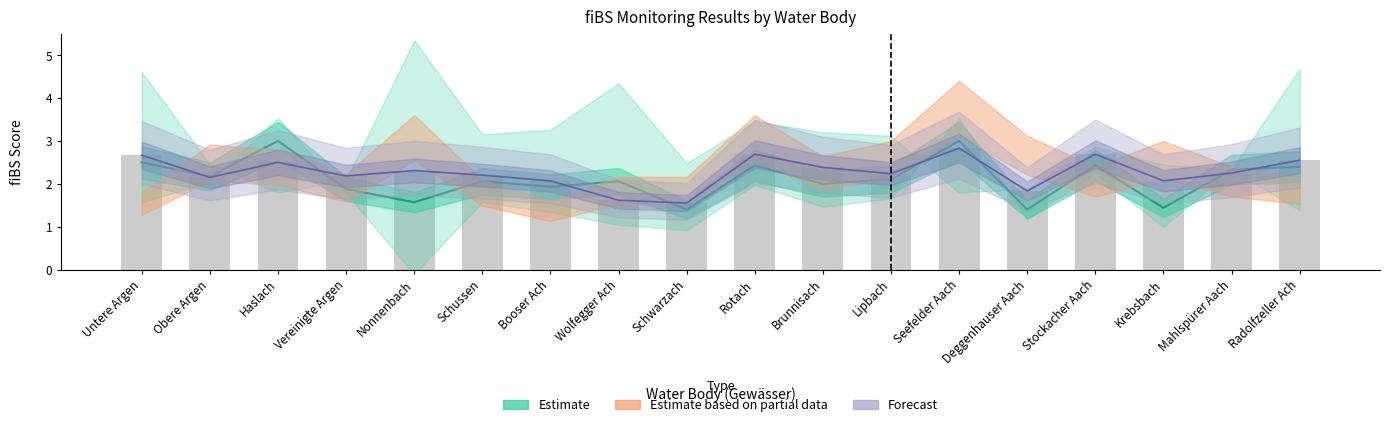

How many data points in MS_fiBS_final are above 2?

15